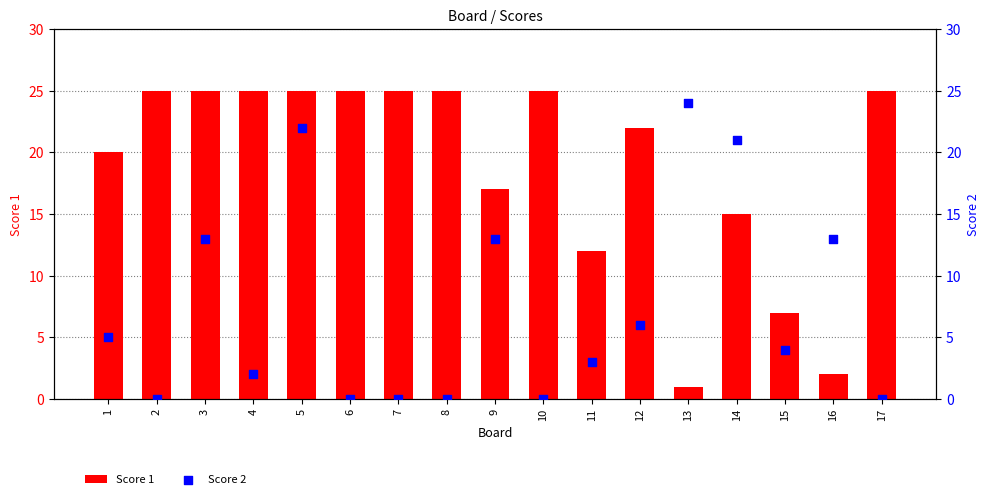

Is the value of Score 2 at 11 greater than the value of Score 1 at 6?

No